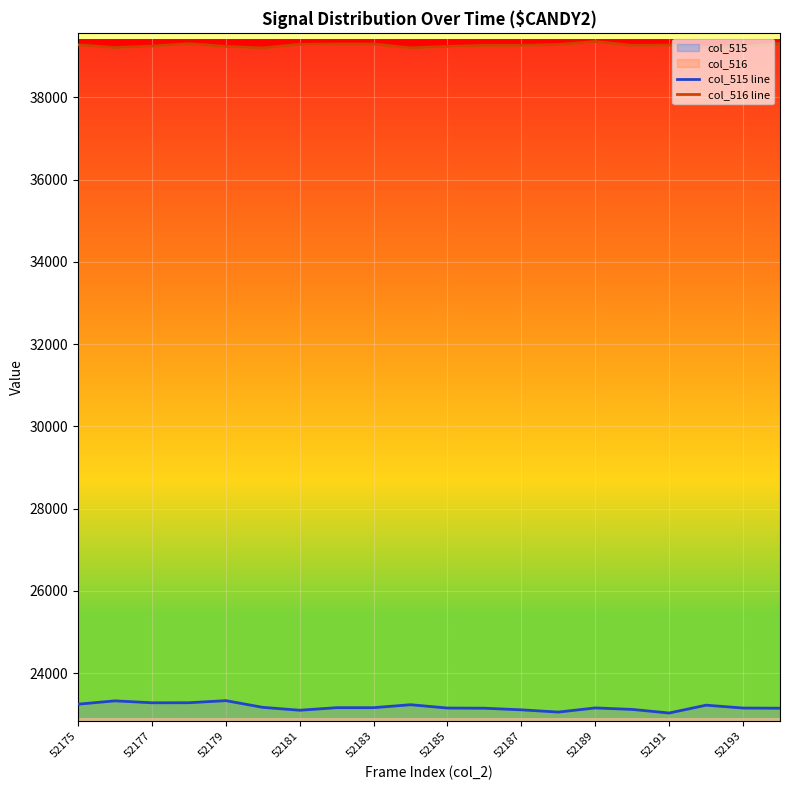

Is it true that col_516 line equals 11176 at 52185?

False